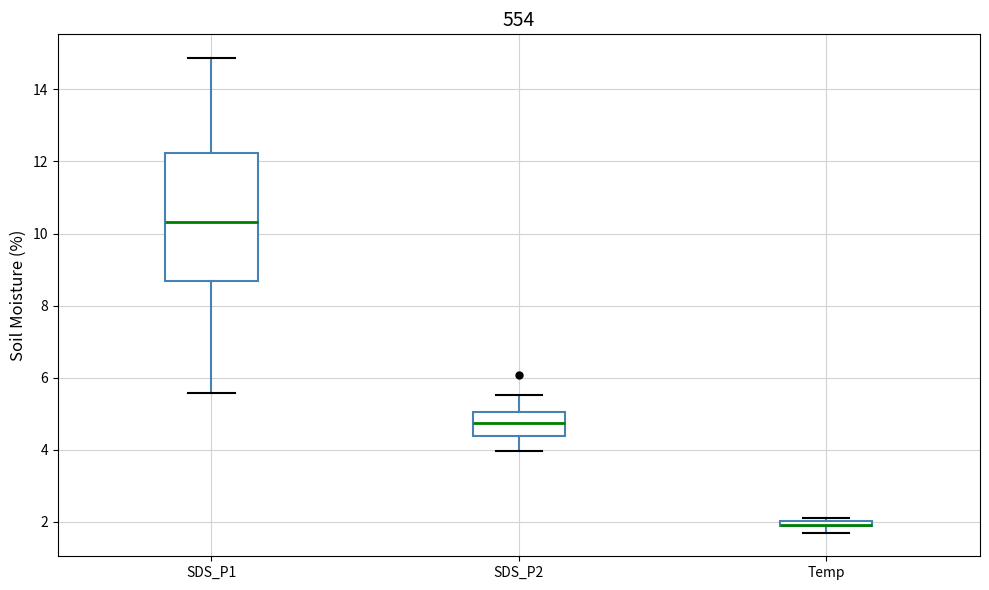

Which box is the tallest, from its lower edge to its upper edge?

SDS_P1